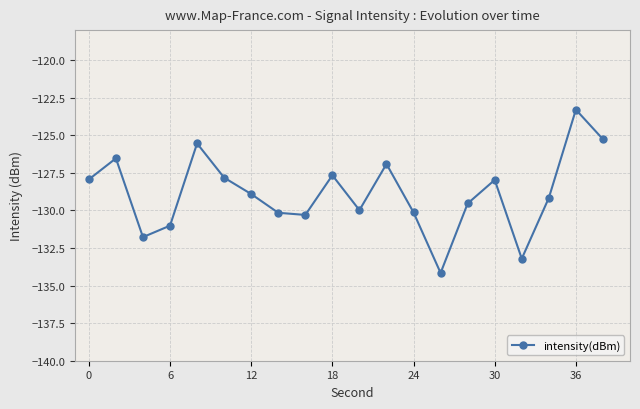

What is the sum of all values?

-2577.3